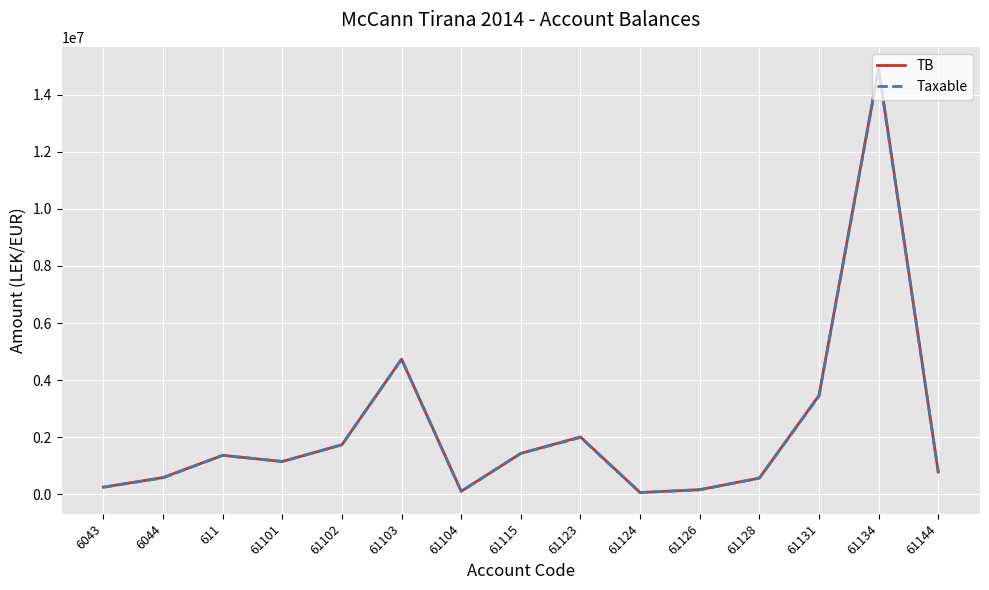

The TB series shows 61813.2 at 61124. True or false?

True